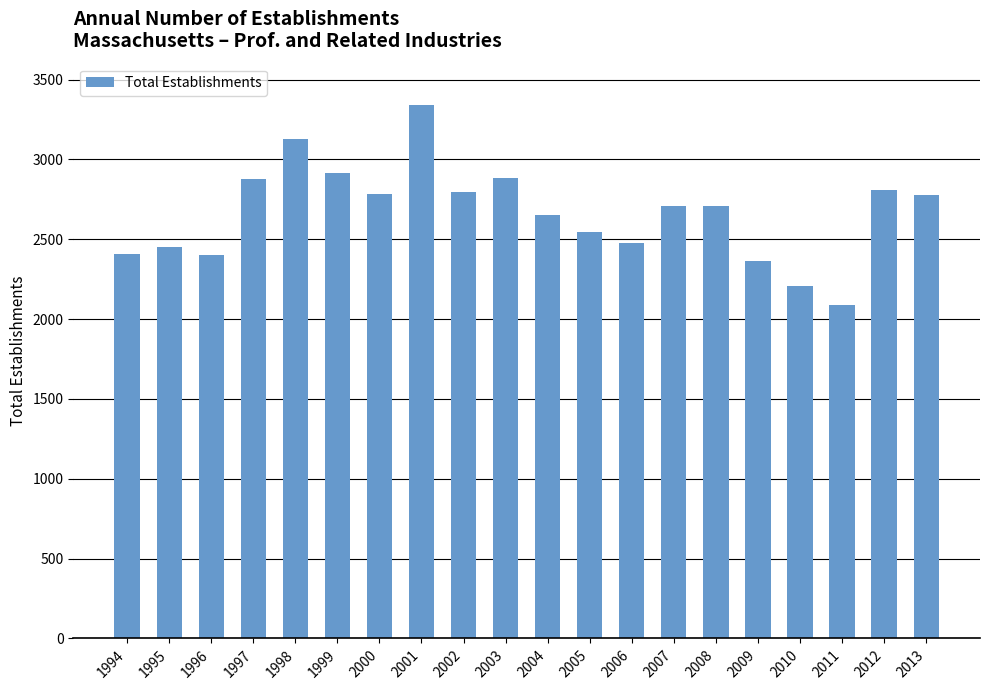

What is the difference between the second highest and minimum values?

1039